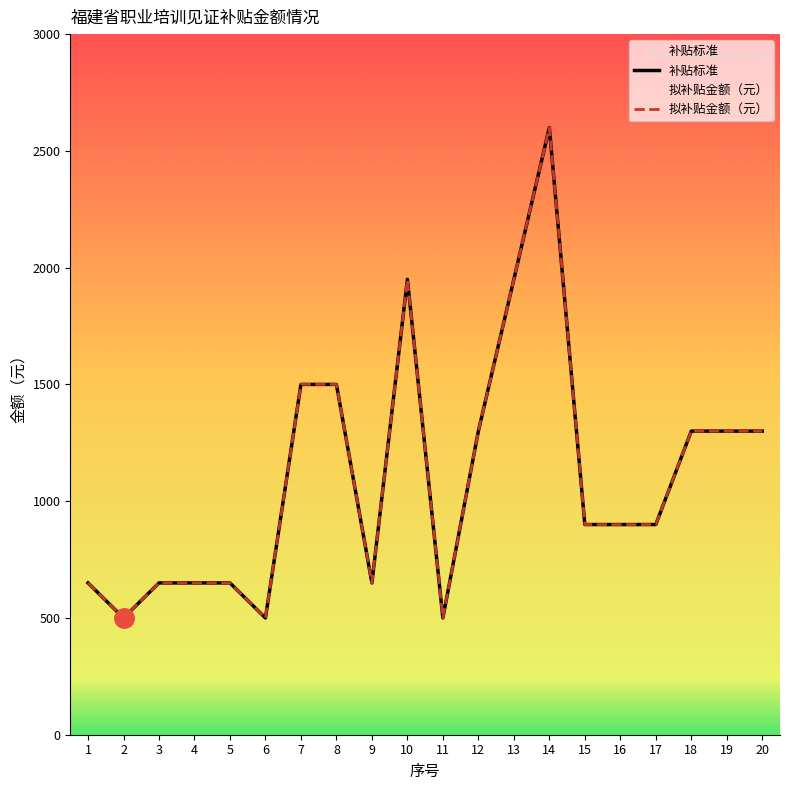

At which category does 补贴标准 reach its first local valley?

2